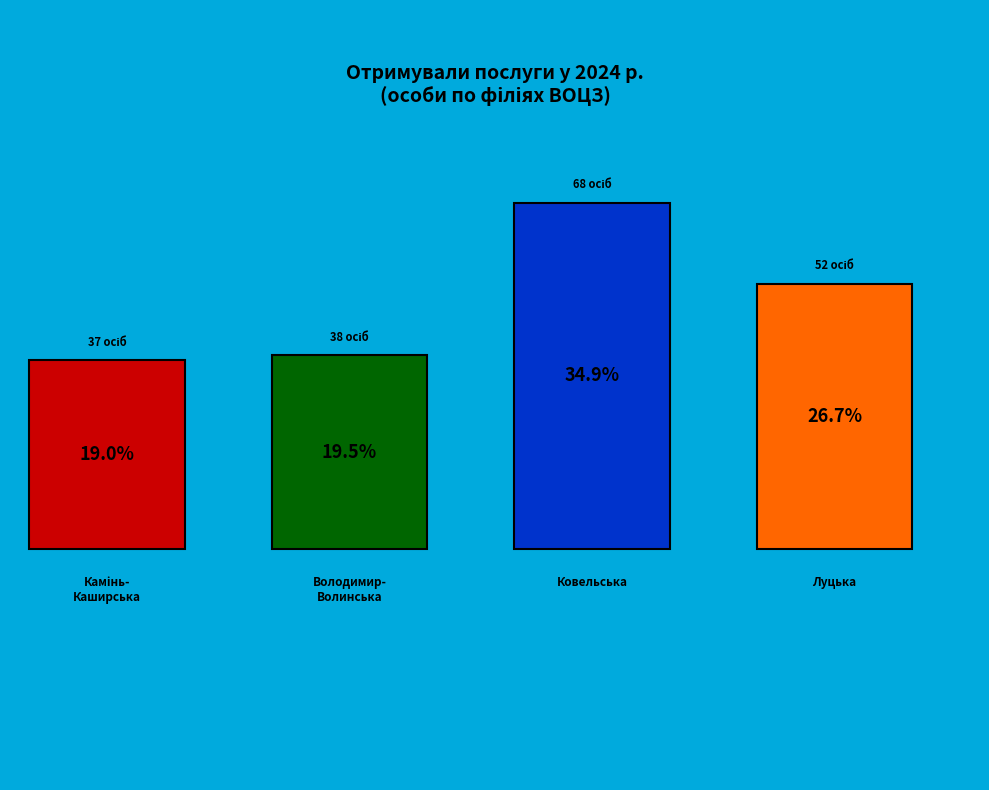

What is the largest slice in the pie chart?

Ковельська філія ВОЦЗ